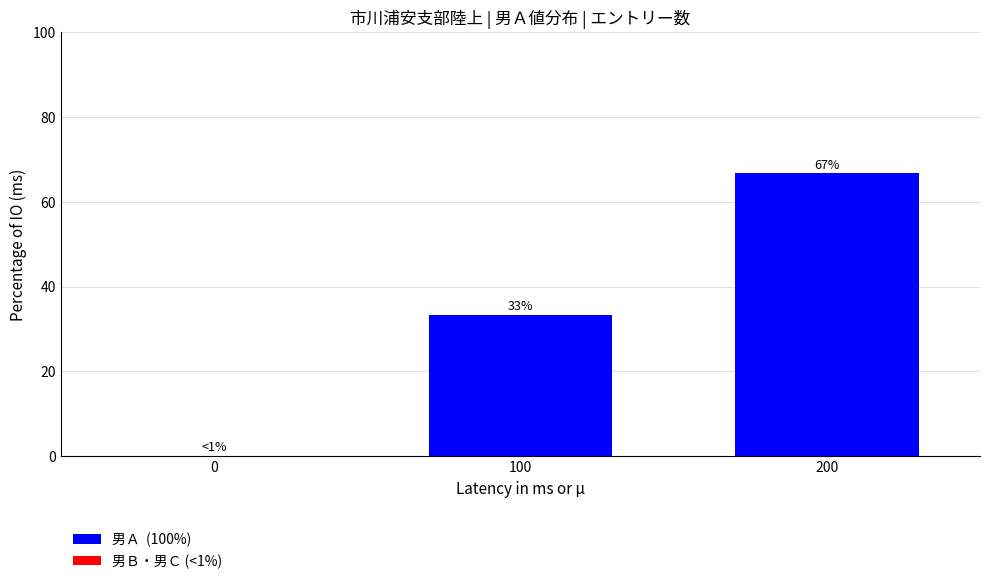

The value at 200 is 66.7. True or false?

True